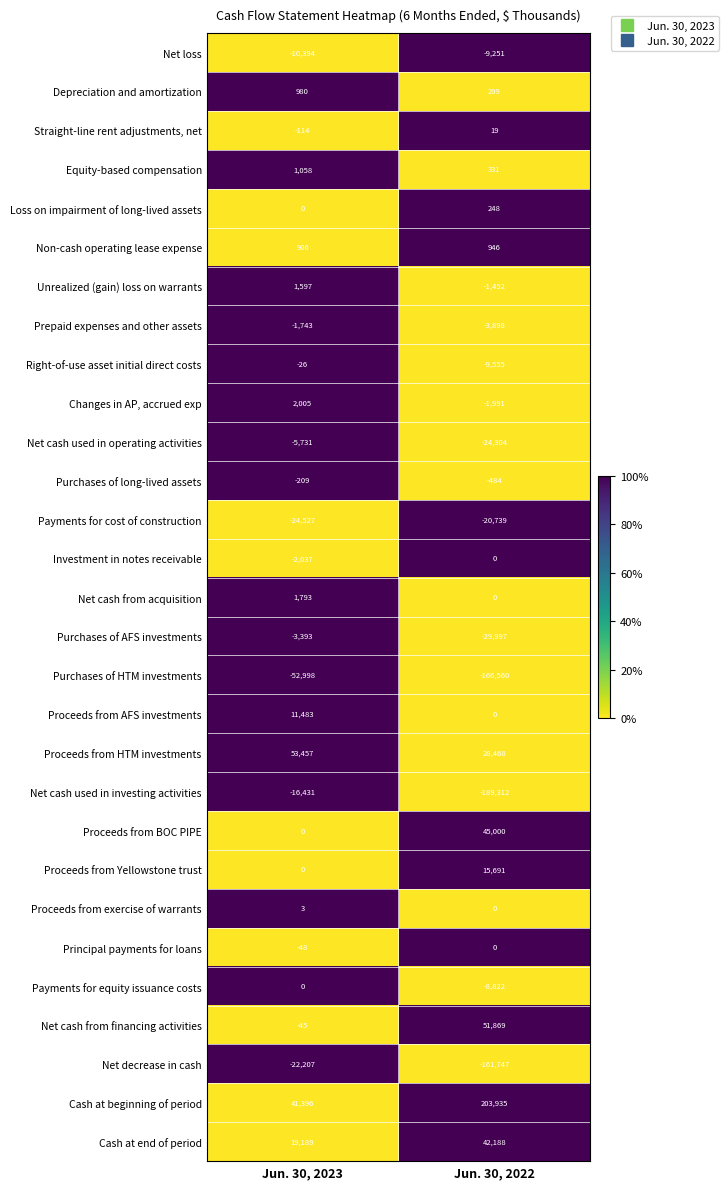

Is it true that Proceeds from AFS investments equals 11483 at Jun. 30, 2023?

True